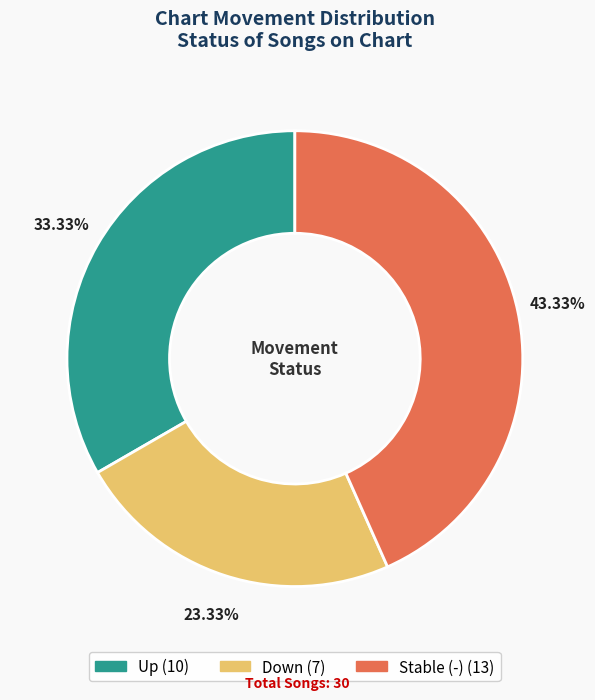

Does any single category account for the majority?

No